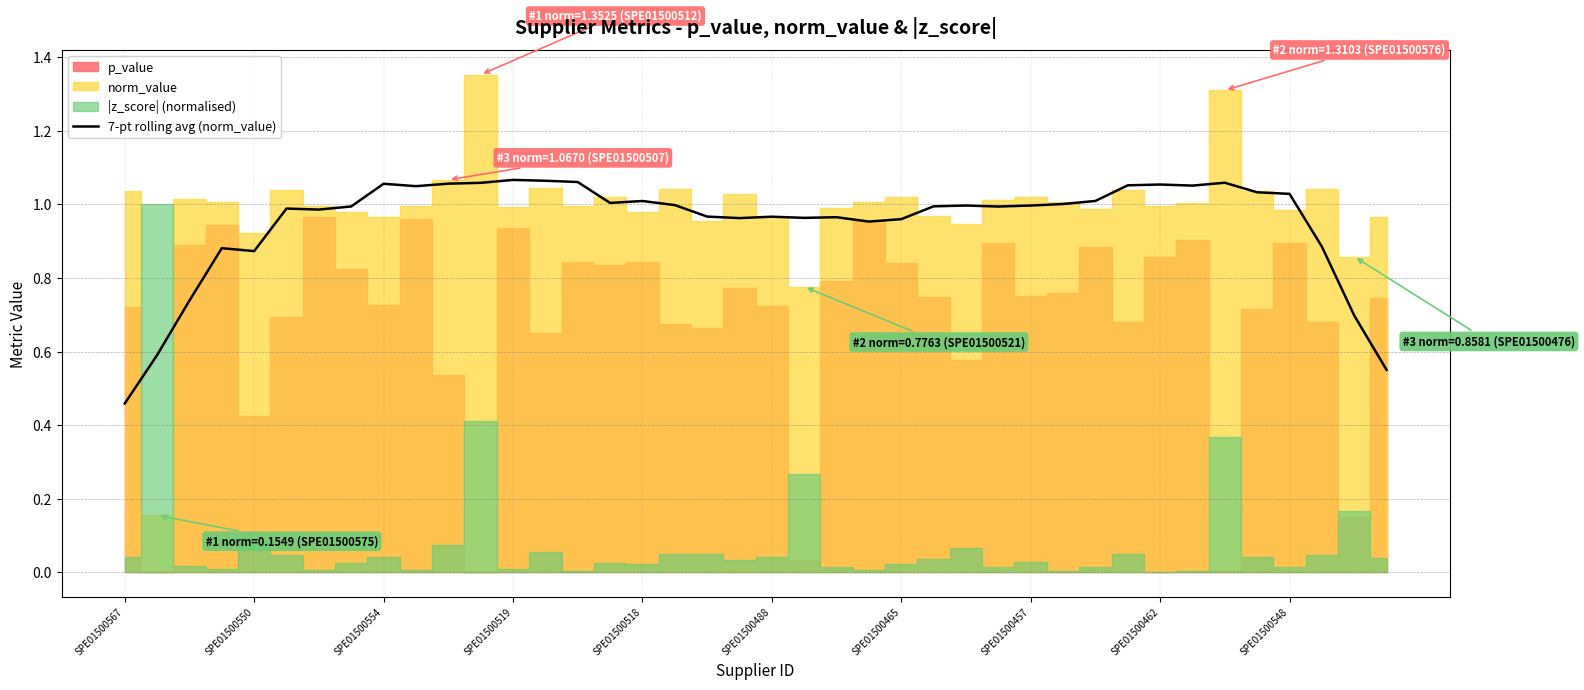

Where is 7-pt rolling avg (norm_value) nearest to the value 0?

SPE01500567